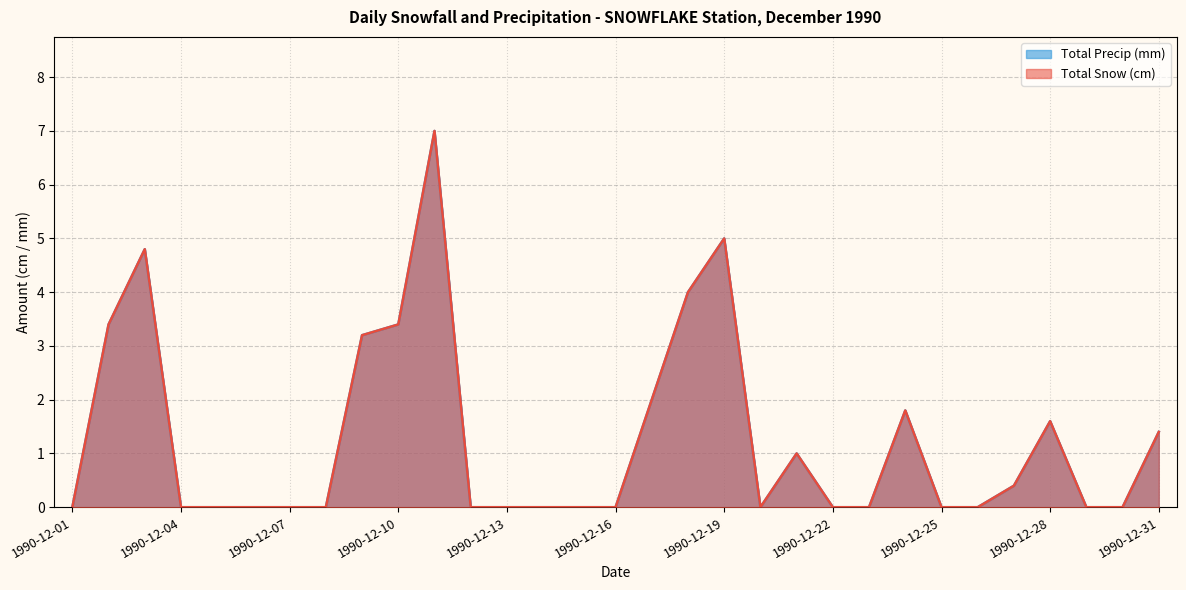

Where is Total Precip (mm) nearest to the value 3?

1990-12-09